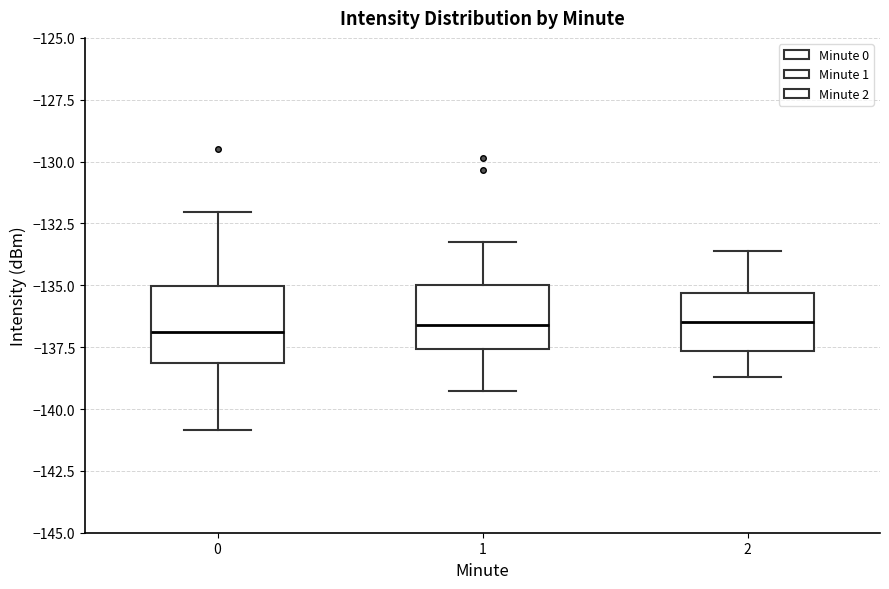

Reading left to right, transcribe this box plot: for each box, give where its median line is, the range the box spans, and where its two whiskers end, as read against the y-axis. The values are not printed on the chart, so give them approximately, as read against the axis.

0: median -137.0, box -138.0 to -135.0, whiskers -141.0 to -132.0
1: median -136.5, box -137.5 to -135.0, whiskers -139.5 to -133.5
2: median -136.5, box -137.5 to -135.5, whiskers -138.5 to -133.5